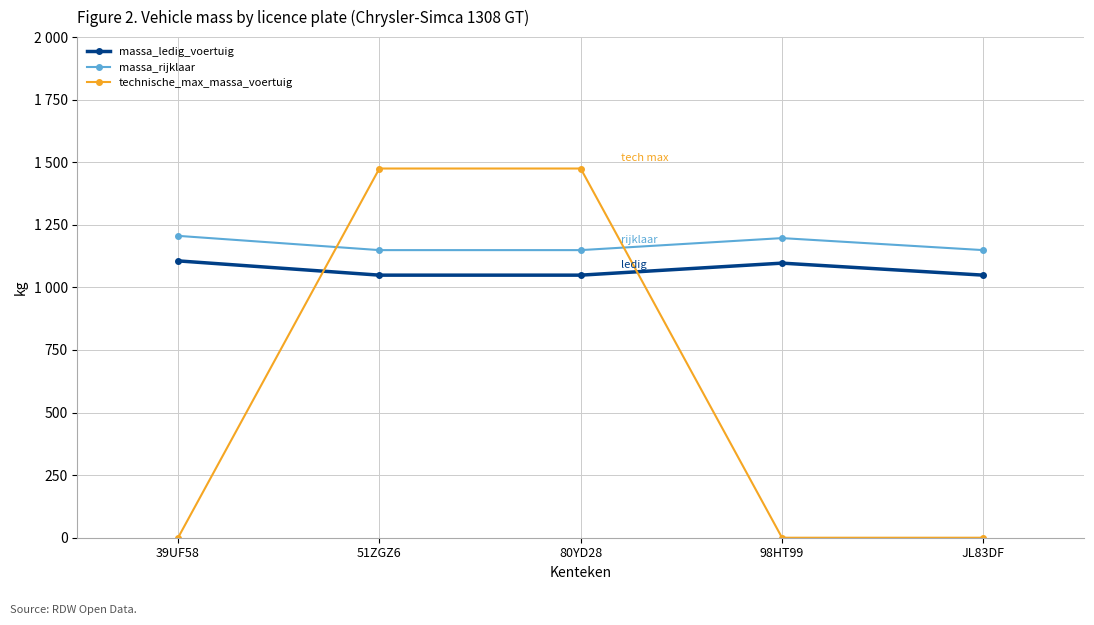

Which series has the widest spread of values?

technische_max_massa_voertuig